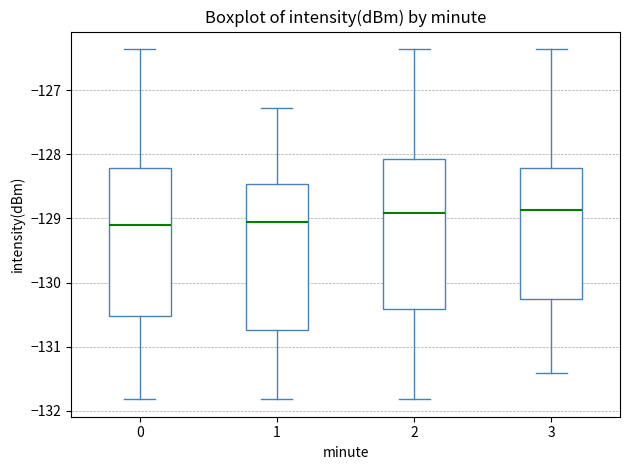

Reading left to right, read every box against the y-axis: the position of its median line, the range the box covers, and the ends of its whiskers. The values are not printed on the chart, so give them approximately, as read against the axis.

0: median -129.1, box -130.5 to -128.2, whiskers -131.8 to -126.4
1: median -129.1, box -130.7 to -128.5, whiskers -131.8 to -127.3
2: median -128.9, box -130.4 to -128.1, whiskers -131.8 to -126.4
3: median -128.9, box -130.3 to -128.2, whiskers -131.4 to -126.4